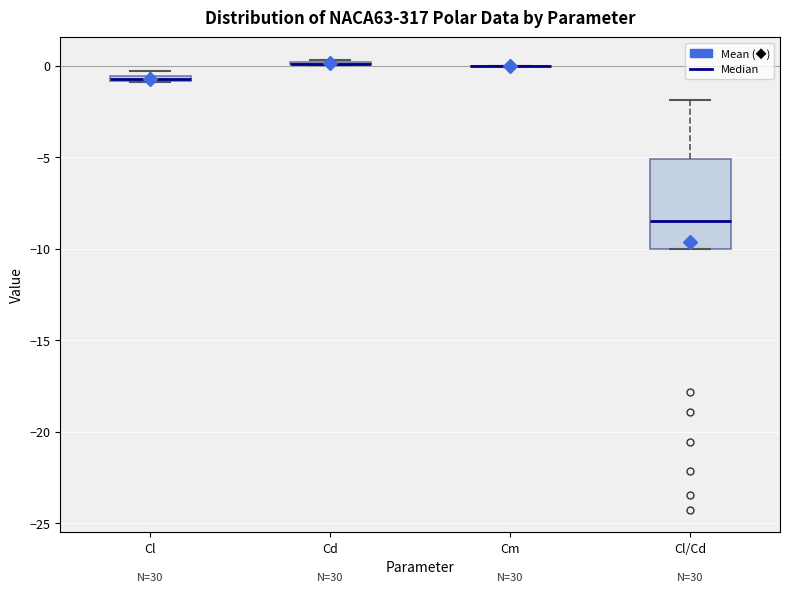

Comparing the boxes themselves (not the whiskers), which one is the tallest?

Cl/Cd